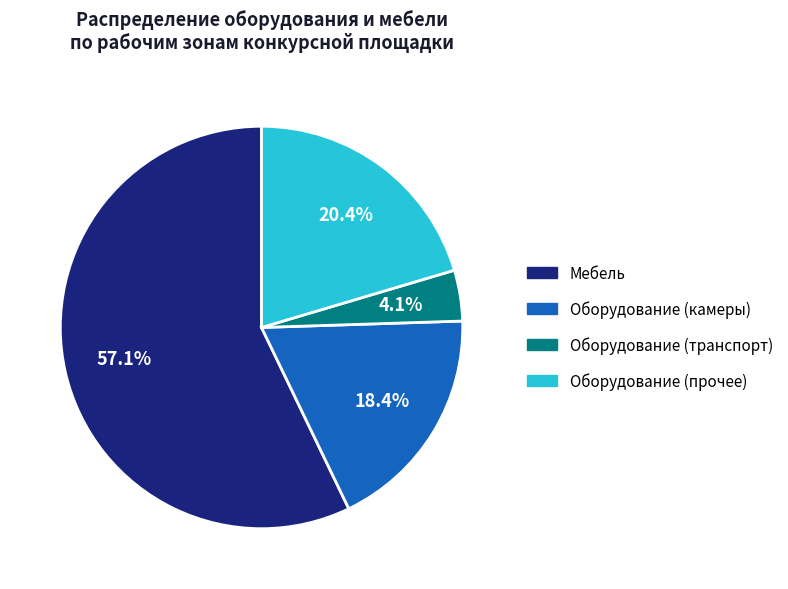

Is there any slice that represents more than half of the pie?

Yes